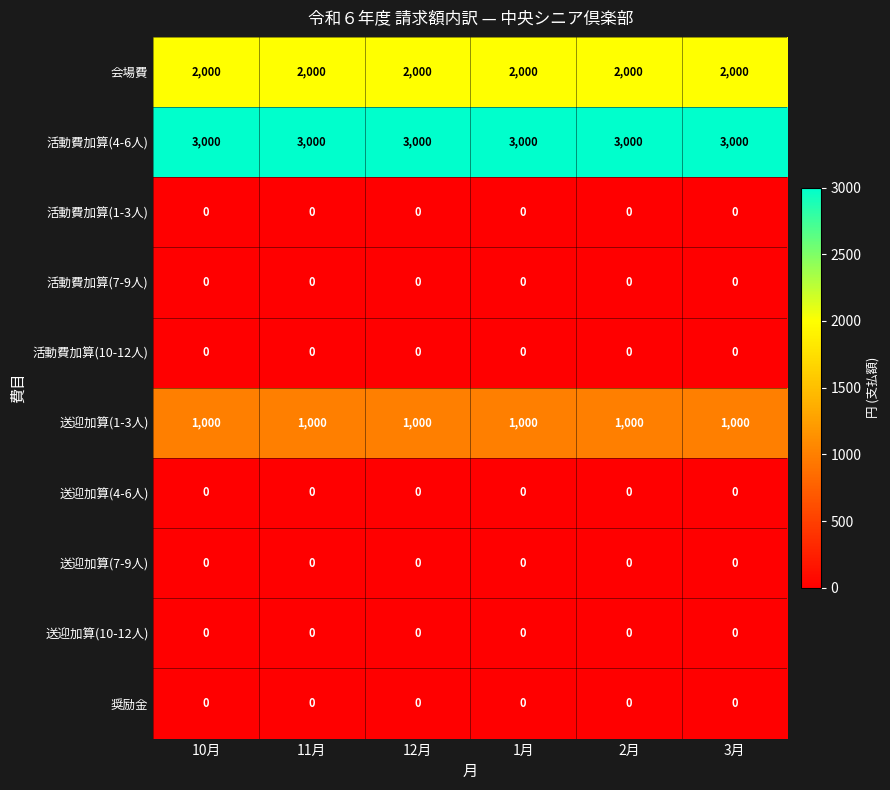

At how many categories does at least one series exceed 421?

6